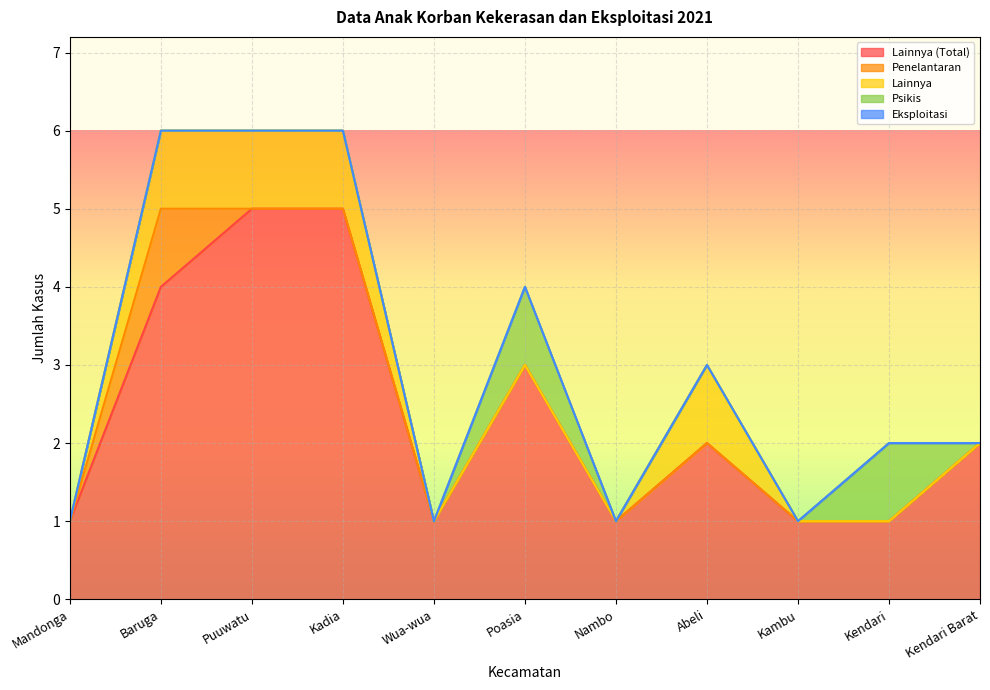

What is the difference between the highest and lowest values at Kendari Barat?

2